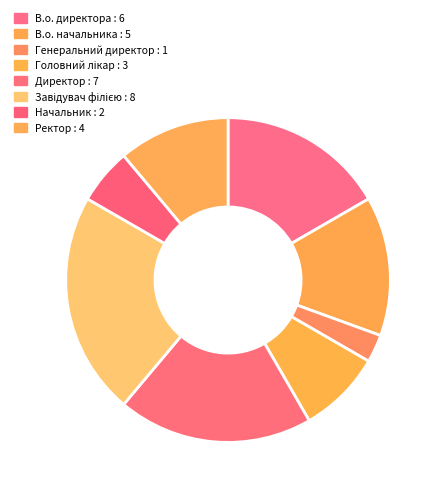

To the nearest percent, what is the difference between the largest and smallest slice percentages?

19%